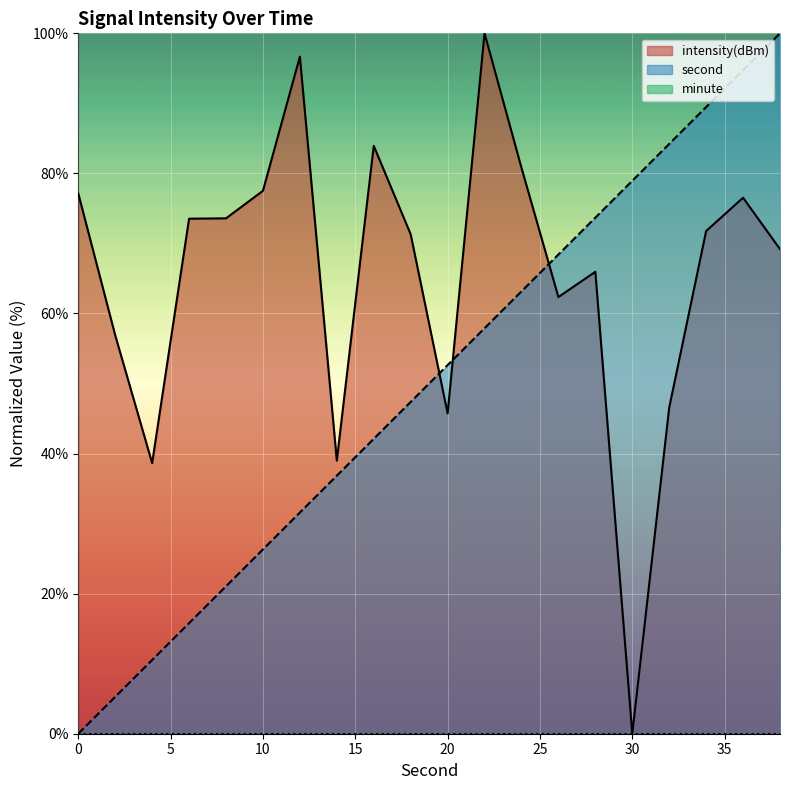

What is the difference between the maximum and minimum values in the intensity(dBm) series?

100.0